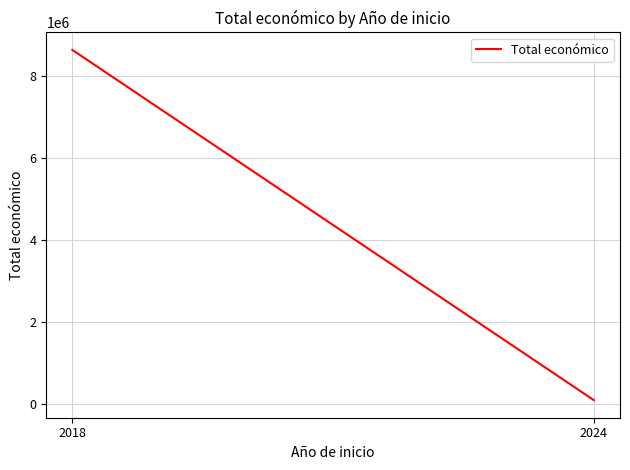

The value at 2024 is 147640. True or false?

False